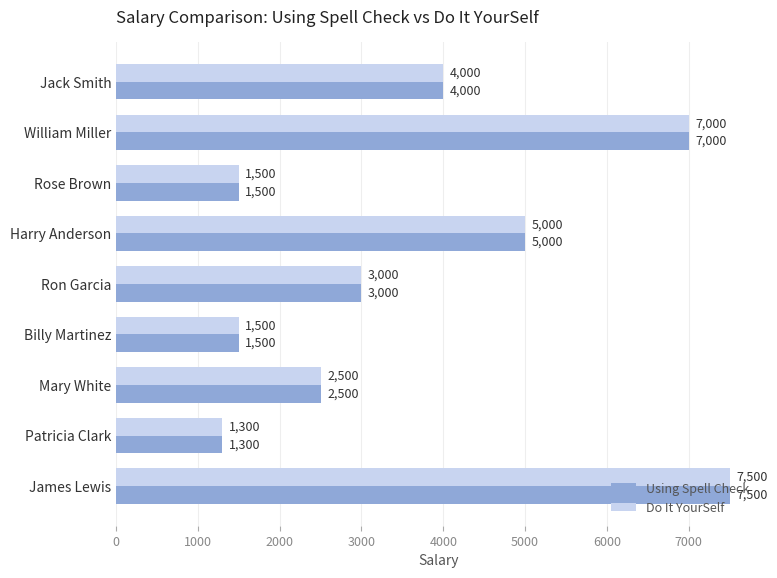

What is the sum of the Do It YourSelf values at James Lewis and Patricia Clark?

8800